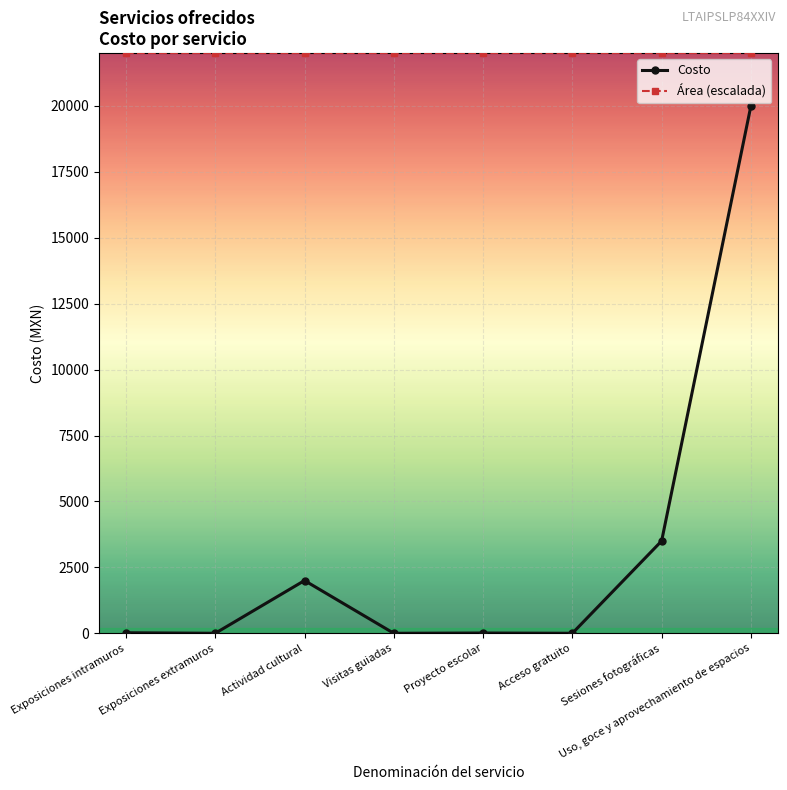

What is the sum of the Costo values at Exposiciones intramuros and Sesiones fotográficas?

3520